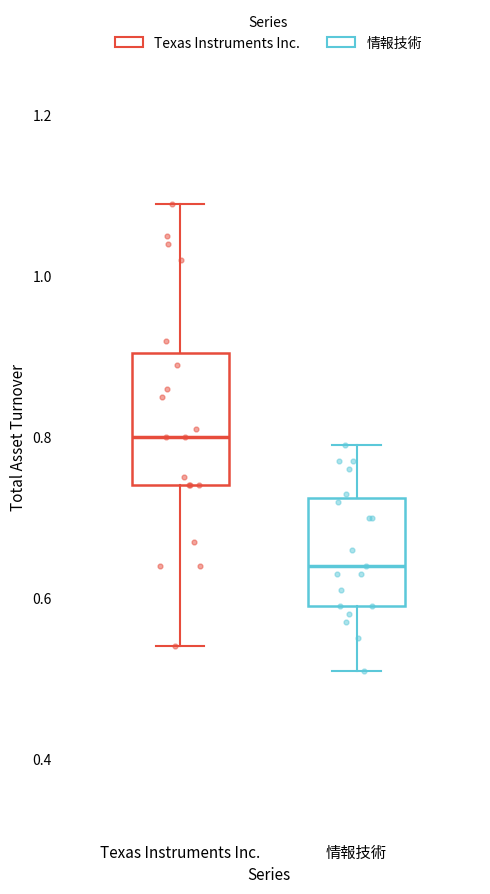

Reading left to right, read every box against the y-axis: the position of its median line, the range the box covers, and the ends of its whiskers. The values are not printed on the chart, so give them approximately, as read against the axis.

Texas Instruments Inc.: median 0.80, box 0.74 to 0.90, whiskers 0.54 to 1.10
情報技術: median 0.64, box 0.60 to 0.72, whiskers 0.52 to 0.80